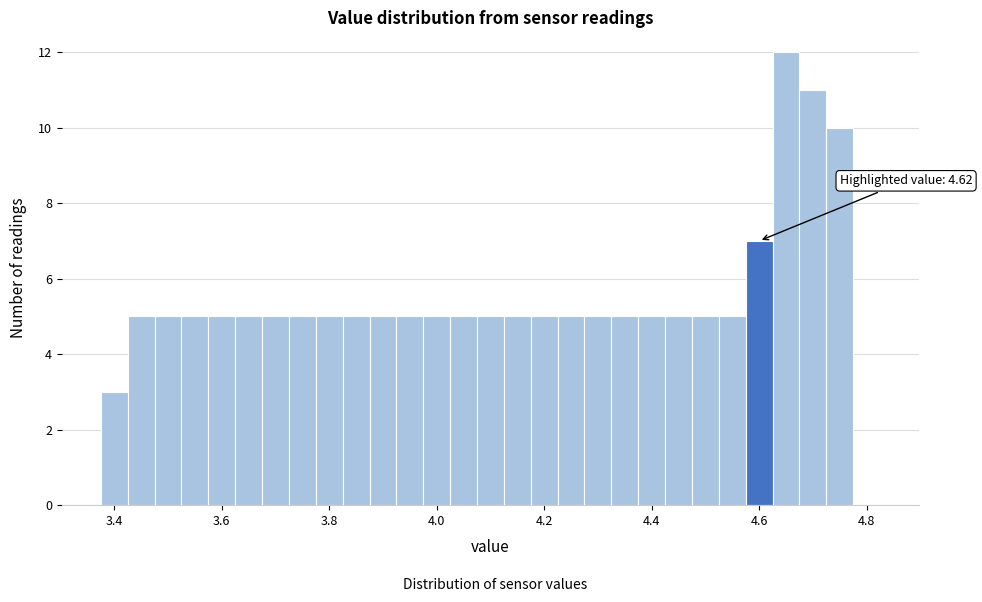

Around what value on the x-axis is the tallest bar? Give the approximate position of its centre, as read against the axis.

4.66